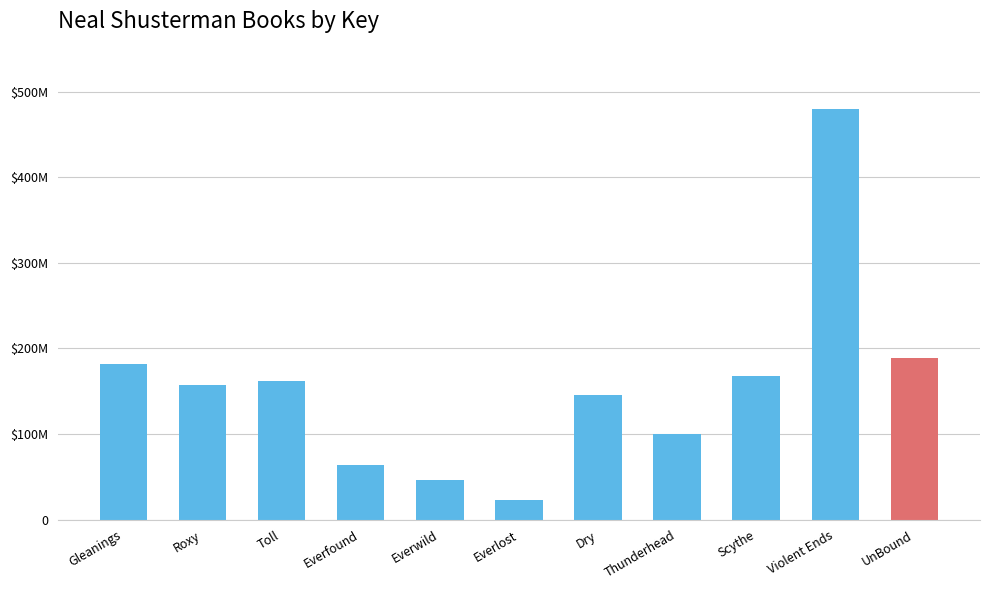

What is the smallest value displayed?

22986367